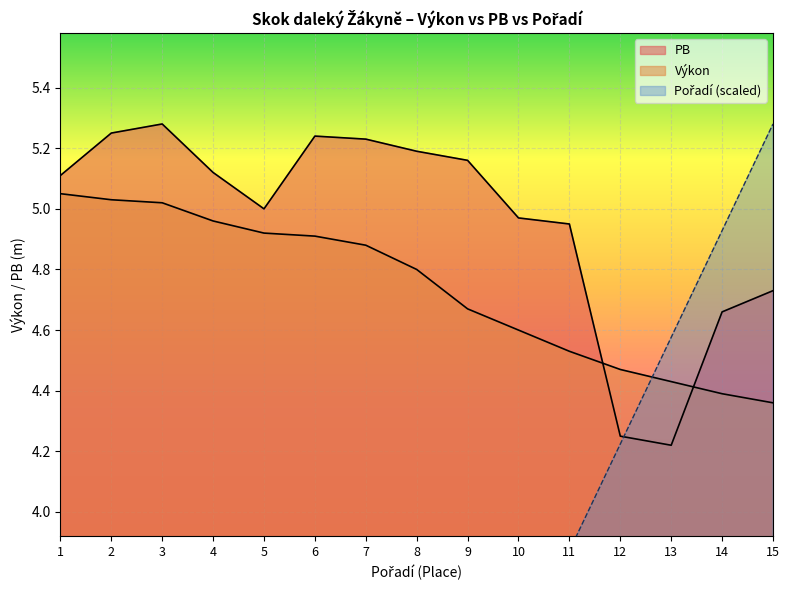

Reading right to left, extract all data points from this chart.

Výkon: 4.4	4.4	4.4	4.5	4.5	4.6	4.7	4.8	4.9	4.9	4.9	5.0	5.0	5.0	5.0
PB: 4.7	4.7	4.2	4.2	5.0	5.0	5.2	5.2	5.2	5.2	5.0	5.1	5.3	5.2	5.1
Pořadí: 5.3	4.9	4.6	4.2	3.9	3.5	3.2	2.8	2.5	2.1	1.8	1.4	1.1	0.7	0.4